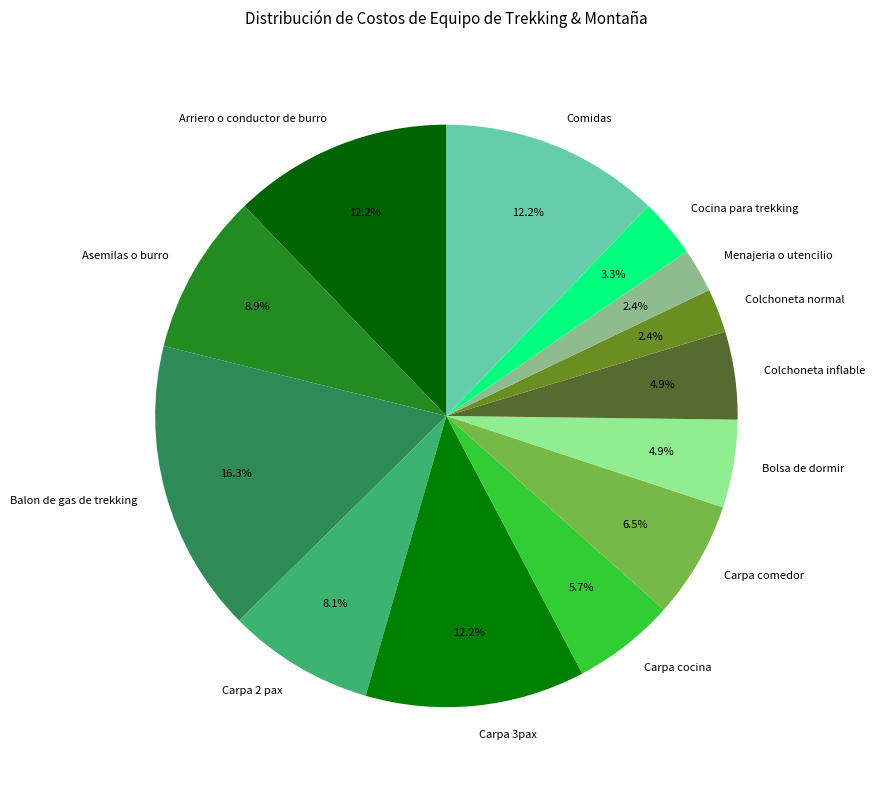

How many slices are in this pie chart?

13